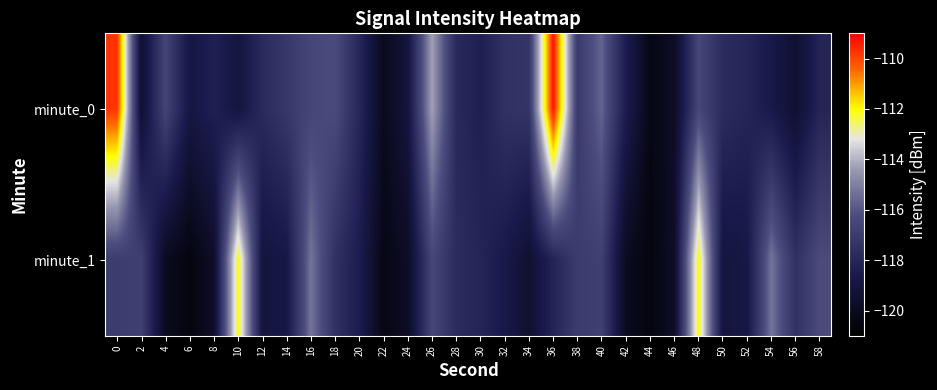

How many series are shown in this chart?

2